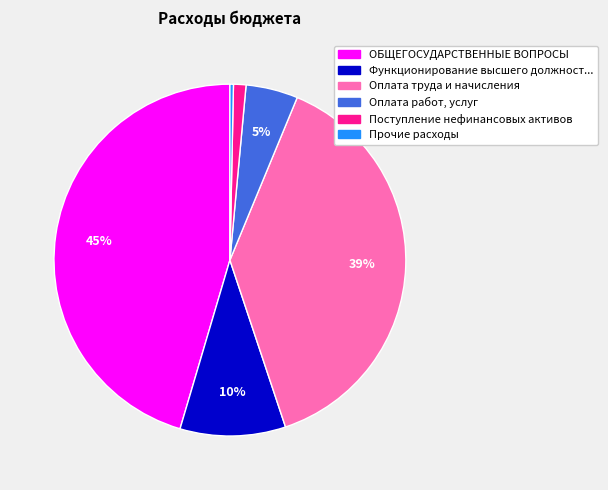

Count the number of slices in the pie.

6